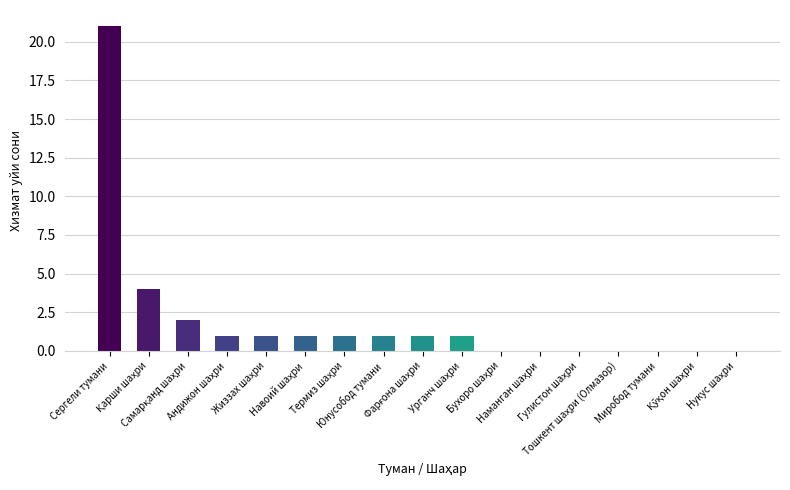

What is the greatest value displayed?

21